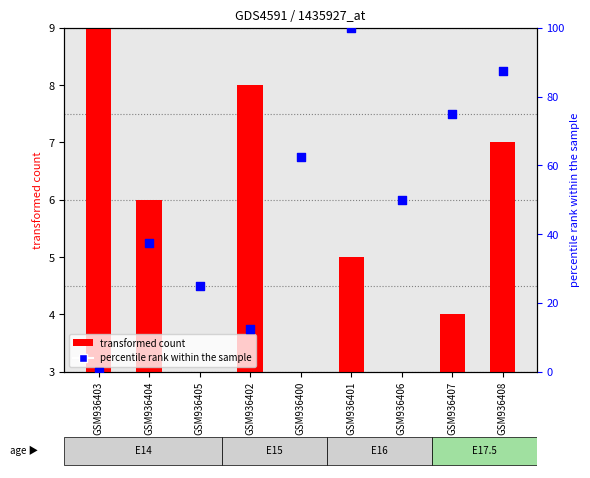

At how many categories does at least one series exceed 39?

5